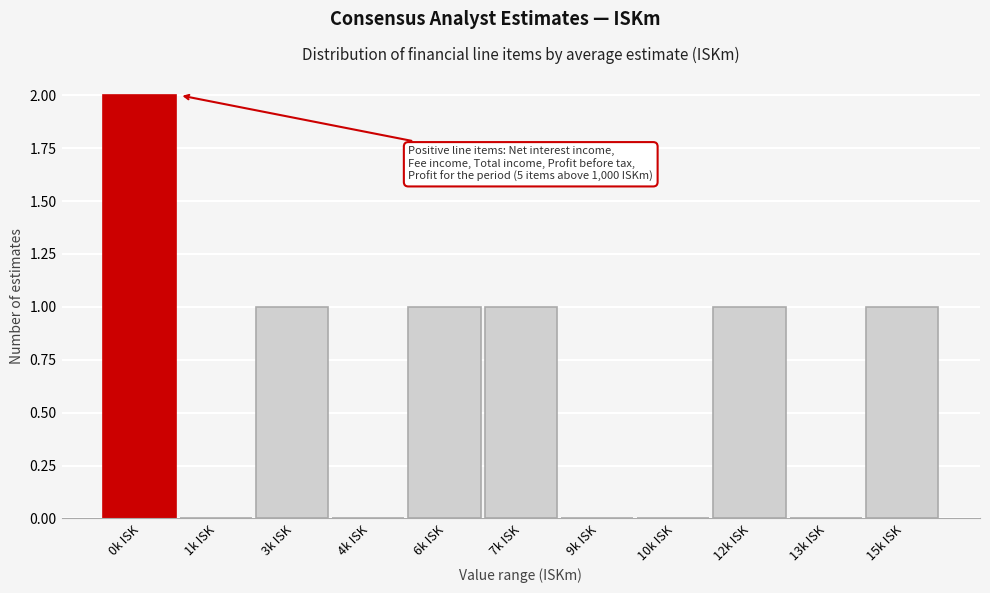

Reading left to right, what are all the values shown in this chart?

0k ISK=2	1k ISK=0	3k ISK=1	4k ISK=0	6k ISK=1	7k ISK=1	9k ISK=0	10k ISK=0	12k ISK=1	13k ISK=0	15k ISK=1